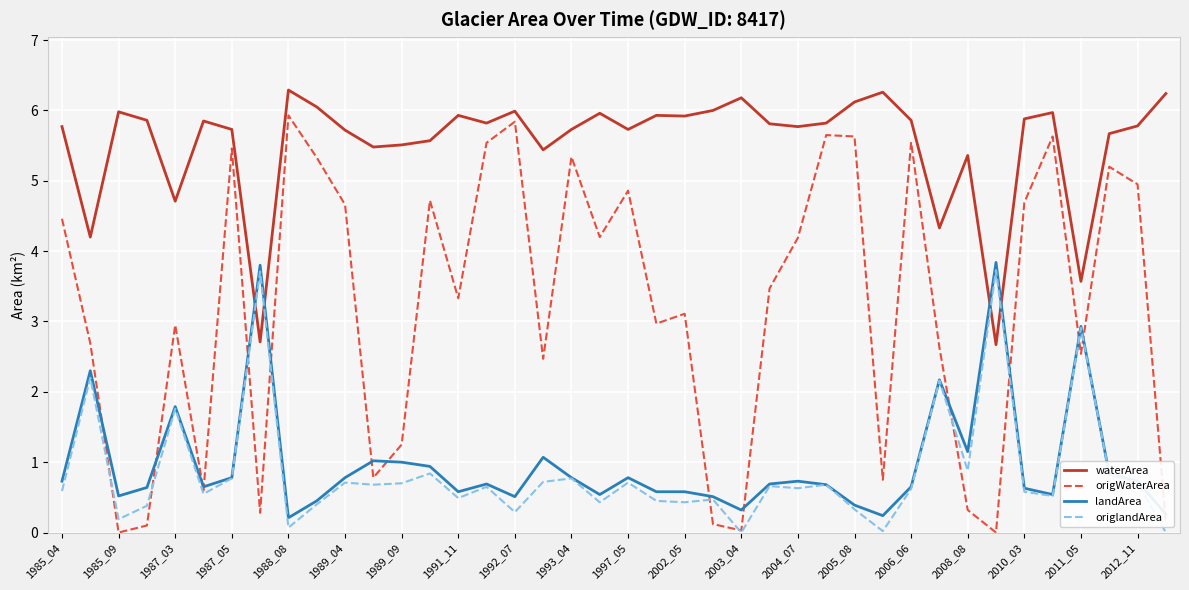

What is the highest value of the origlandArea series?

3.7